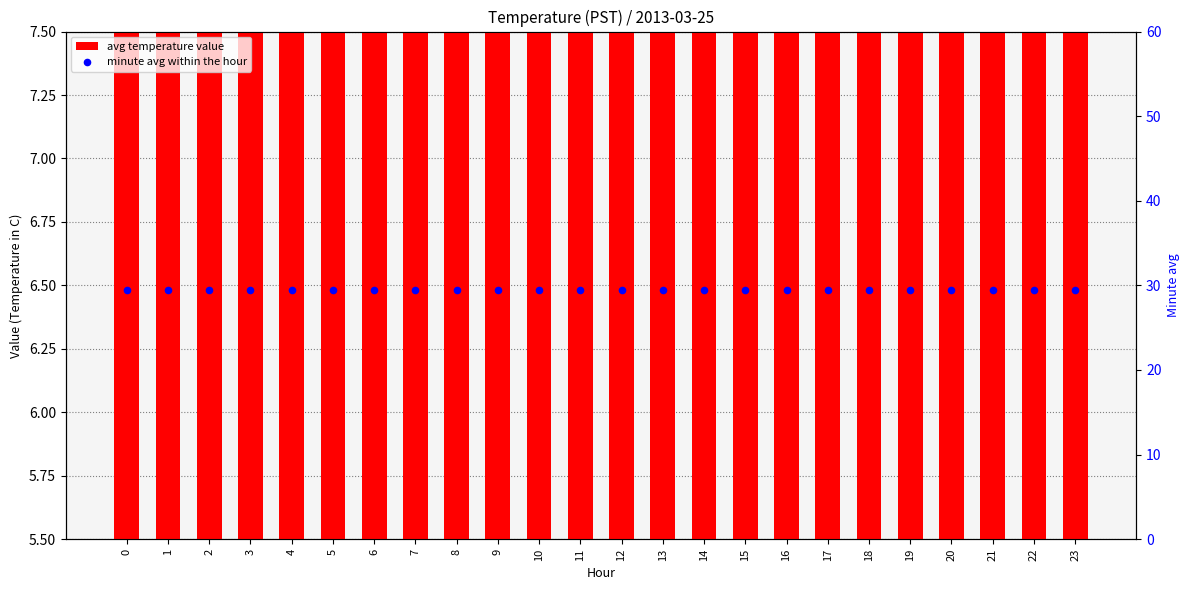

At how many categories does at least one series exceed 24?

24